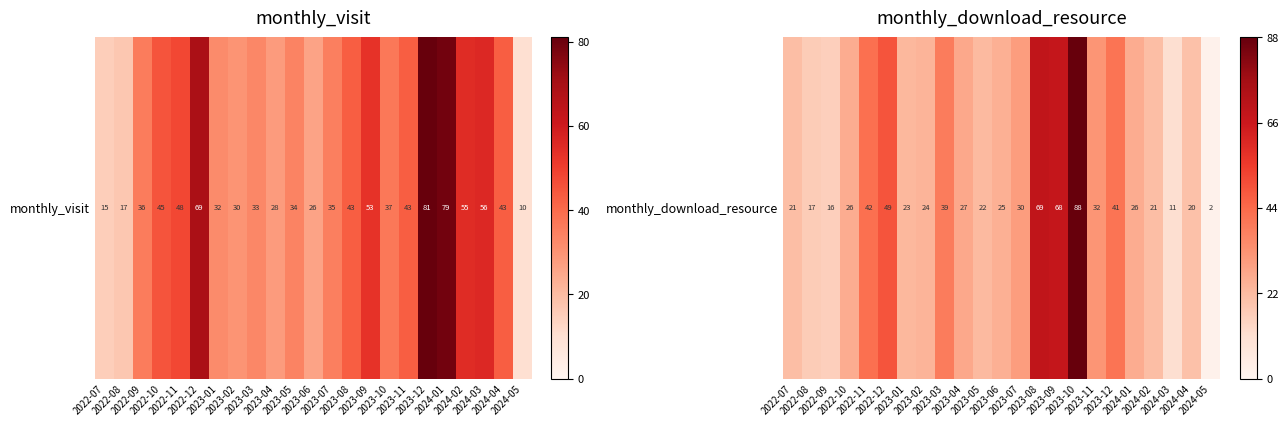

Rank the categories by value from highest to lowest.

2023-10, 2023-08, 2023-09, 2022-12, 2022-11, 2023-12, 2023-03, 2023-11, 2023-07, 2023-04, 2022-10, 2024-01, 2023-06, 2023-02, 2023-01, 2023-05, 2022-07, 2024-02, 2024-04, 2022-08, 2022-09, 2024-03, 2024-05